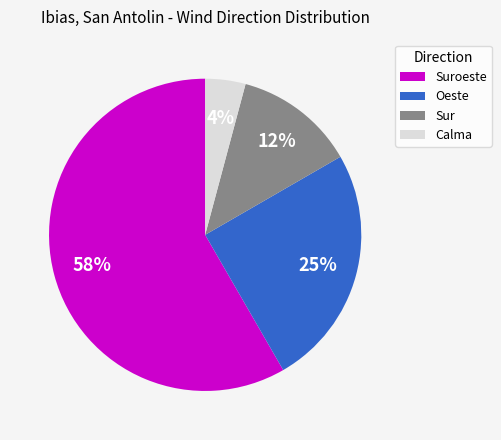

Which has a higher value, Calma or Suroeste?

Suroeste